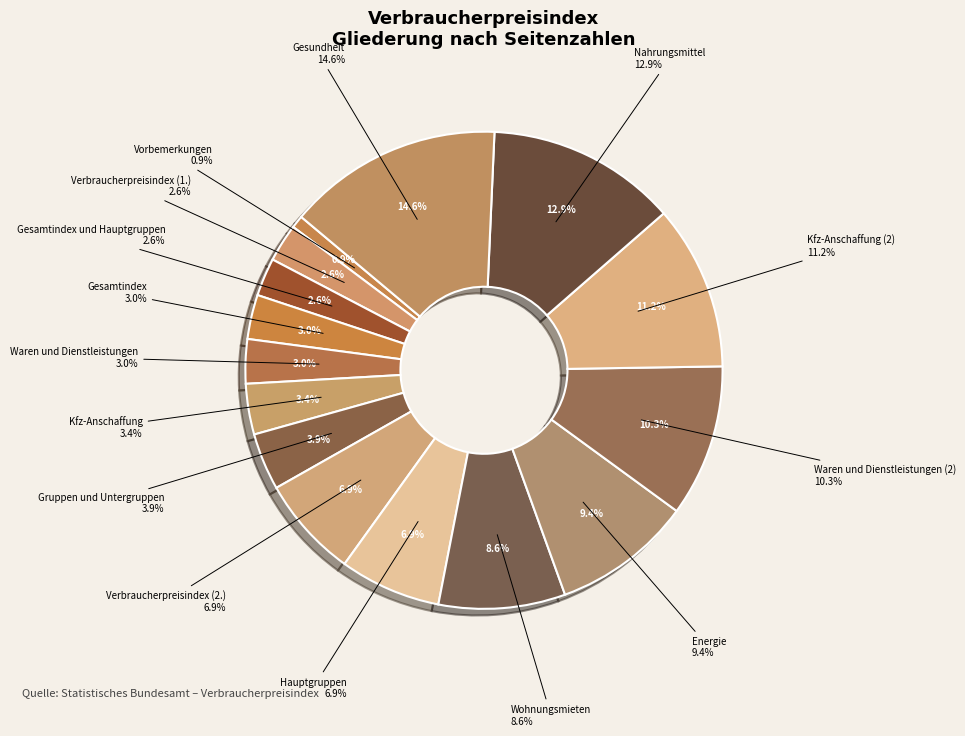

How many slices are in this pie chart?

15